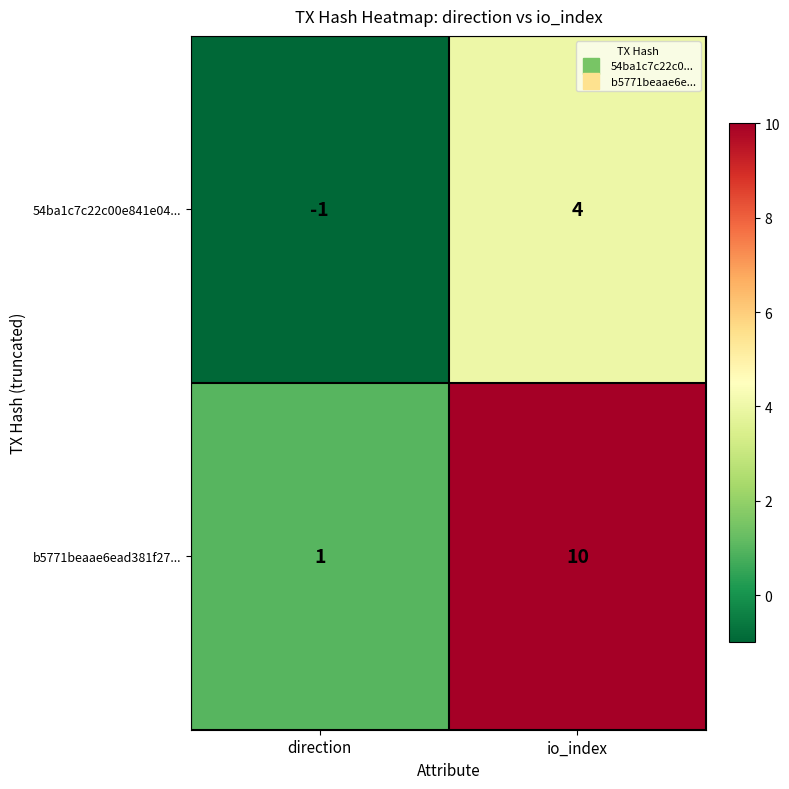

Rank the series by their maximum value, from highest to lowest.

b5771beaae6ead381f27..., 54ba1c7c22c00e841e04...